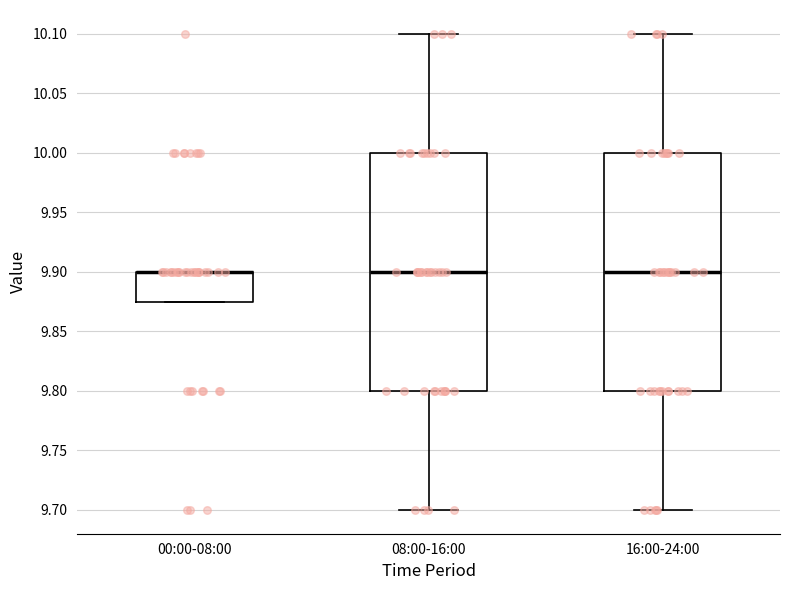

Where does the upper whisker of the box for 08:00-16:00 end on the y-axis? The values are not printed on the chart, so give them approximately, as read against the axis.

10.100